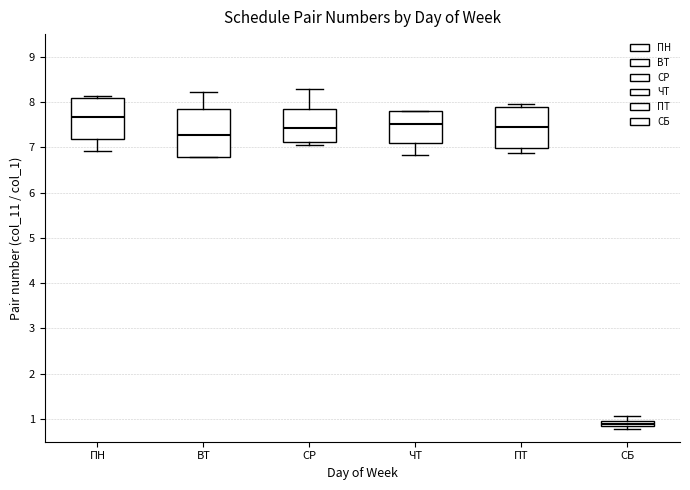

Comparing the boxes themselves (not the whiskers), which one is the tallest?

ВТ